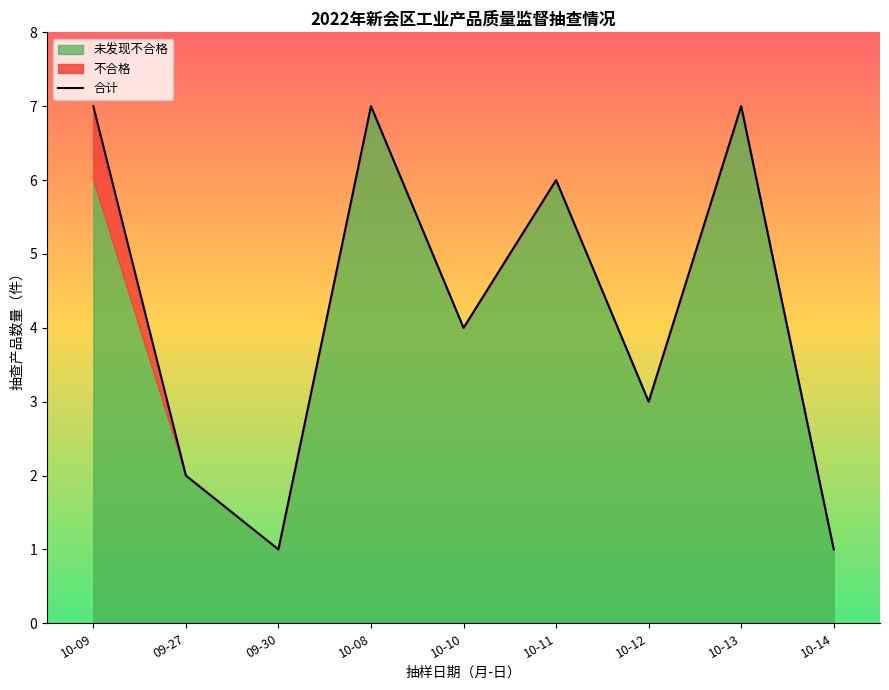

Rank the categories by value from highest to lowest.

10-09, 10-08, 10-13, 10-11, 10-10, 10-12, 09-27, 09-30, 10-14